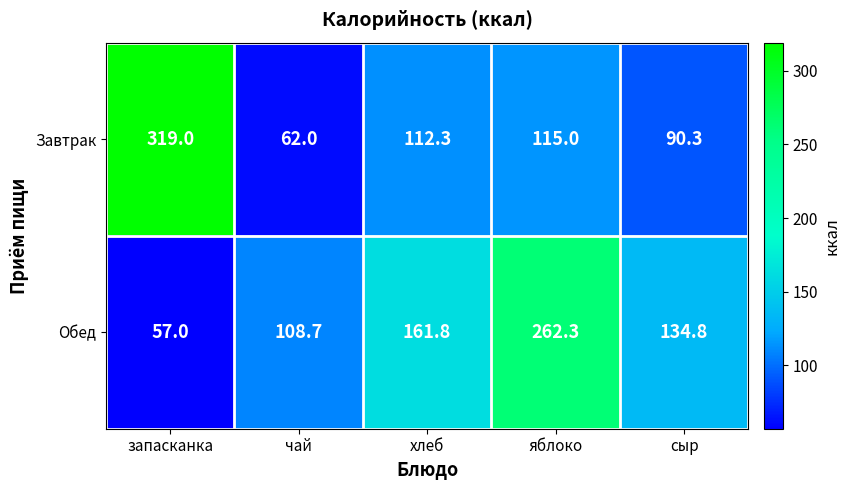

The value of Завтрак at чай is 62.0. True or false?

True